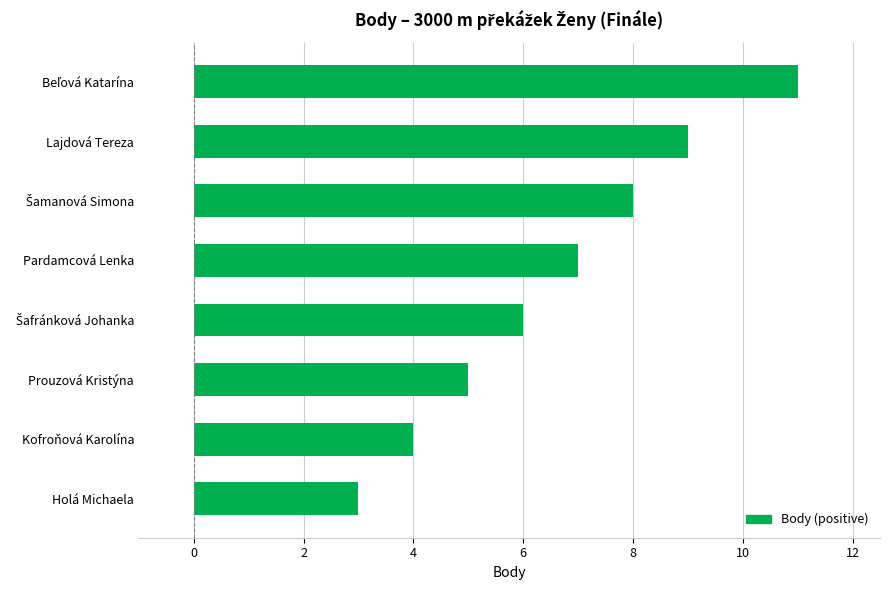

What is the change in value from Kofroňová Karolína to Pardamcová Lenka?

+3